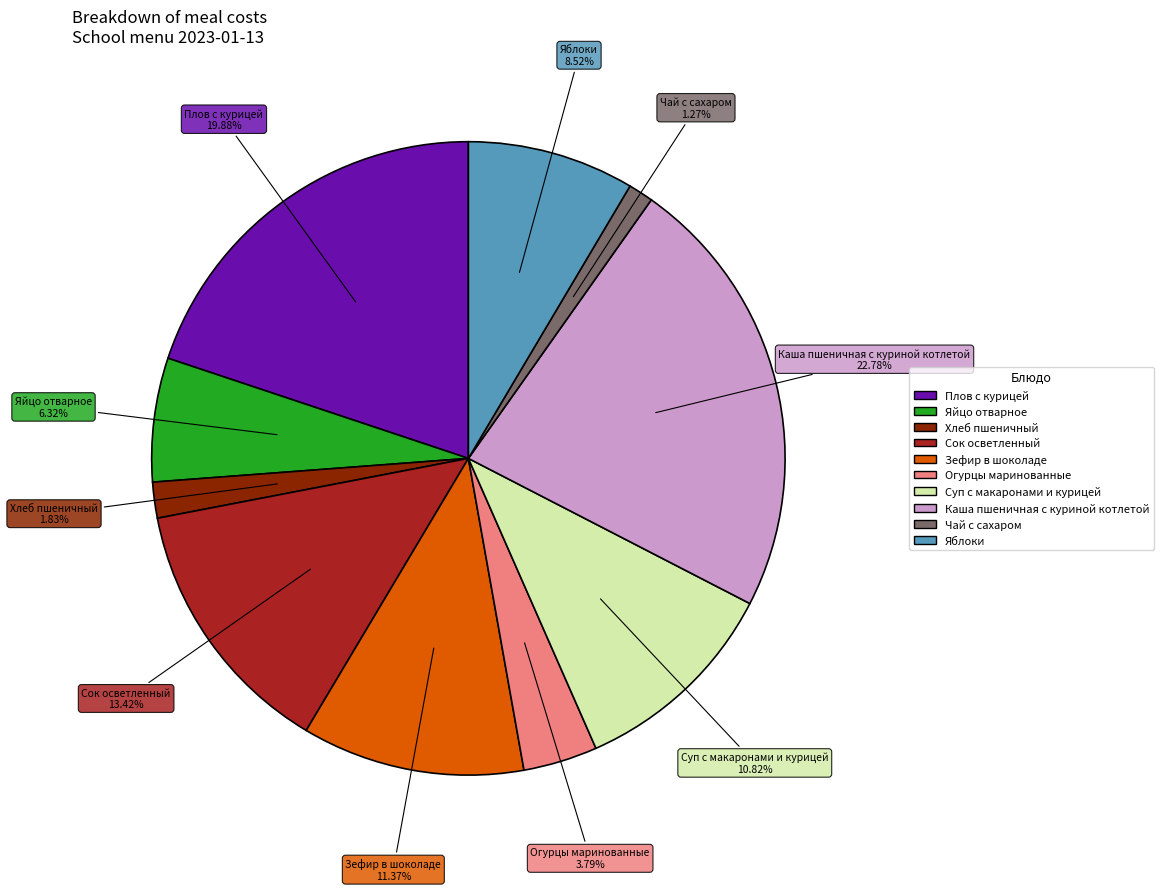

What is the total percentage of Каша пшеничная с куриной котлетой and Огурцы маринованные?

26.6%